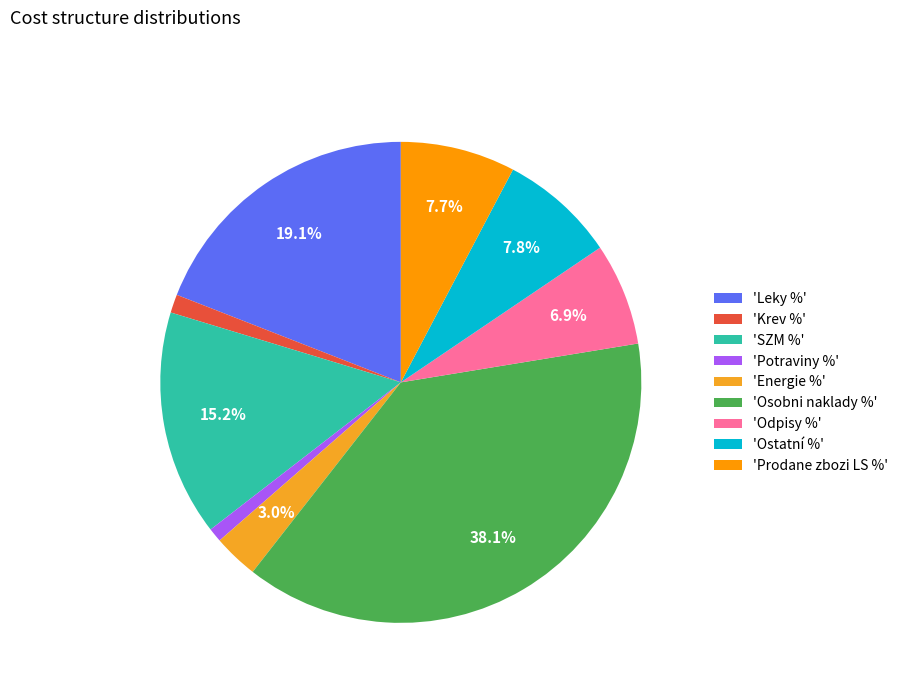

Is there any slice that represents more than half of the pie?

No